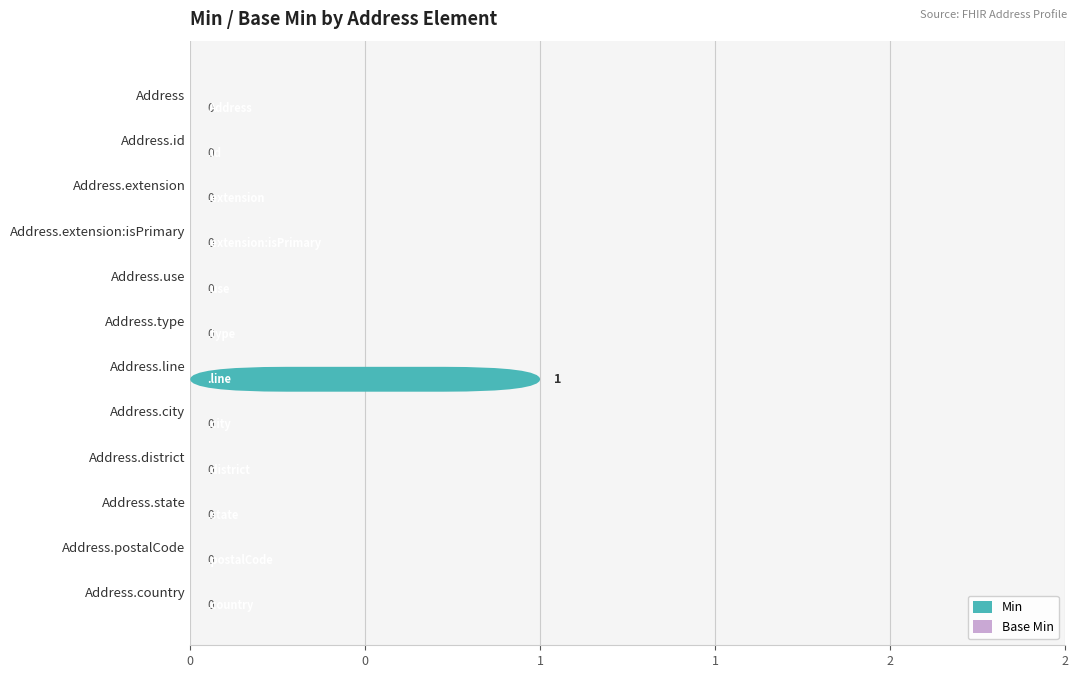

What is the average value of the Base Min series?

0.6